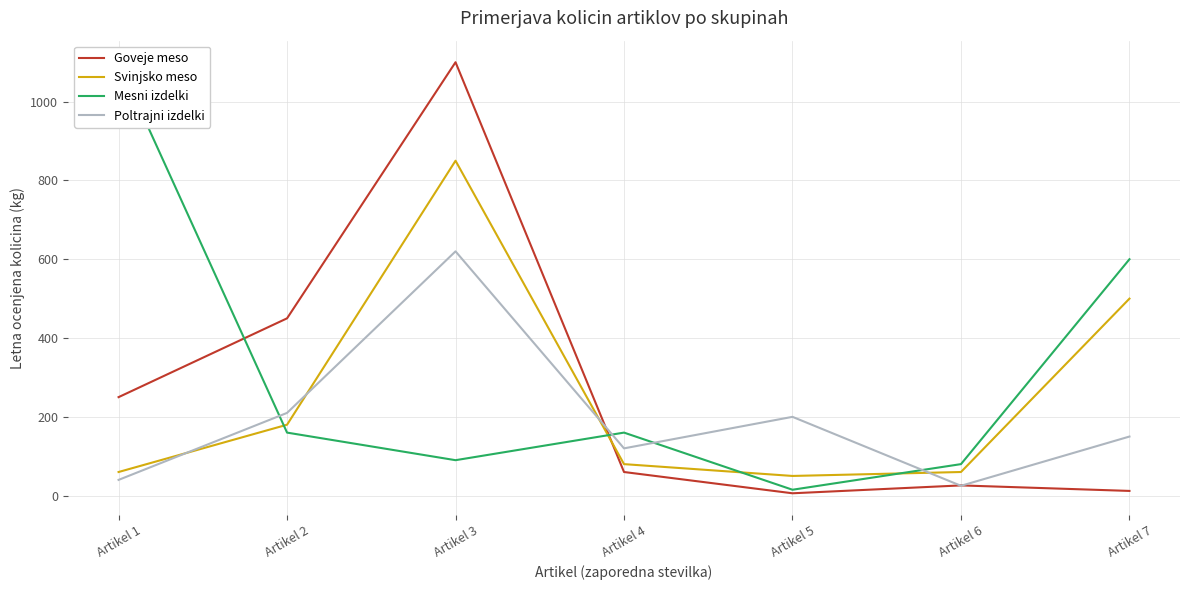

What is the lowest value of the Svinjsko meso series?

50